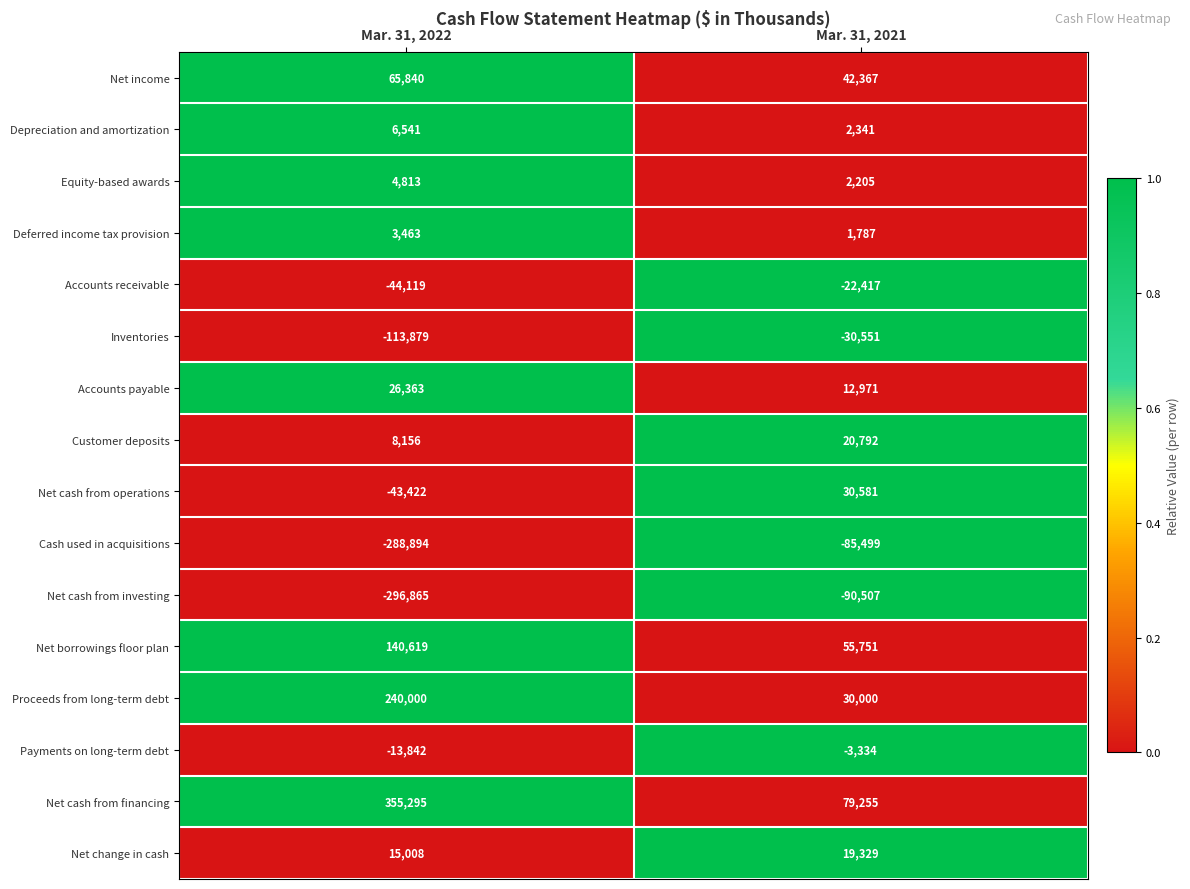

Where is Net change in cash nearest to the value 17168?

Mar. 31, 2022